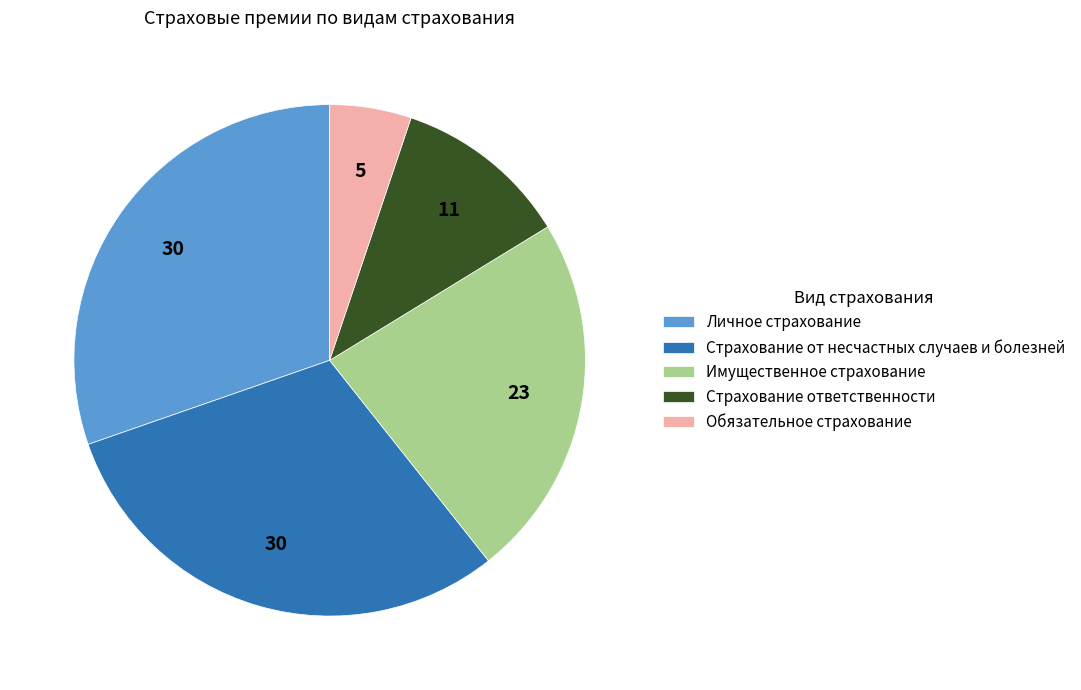

Approximately how many times larger is the value at Личное страхование compared to Имущественное страхование?

1.3